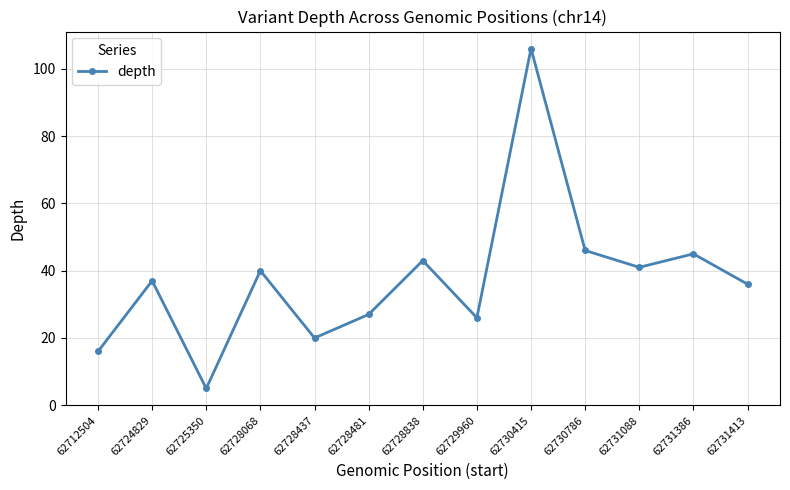

Which label corresponds to the smallest value in the chart?

62725350